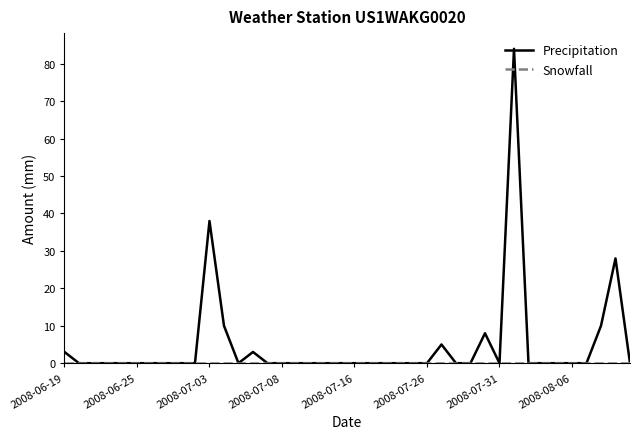

Which series has the largest range (max minus min)?

Precipitation